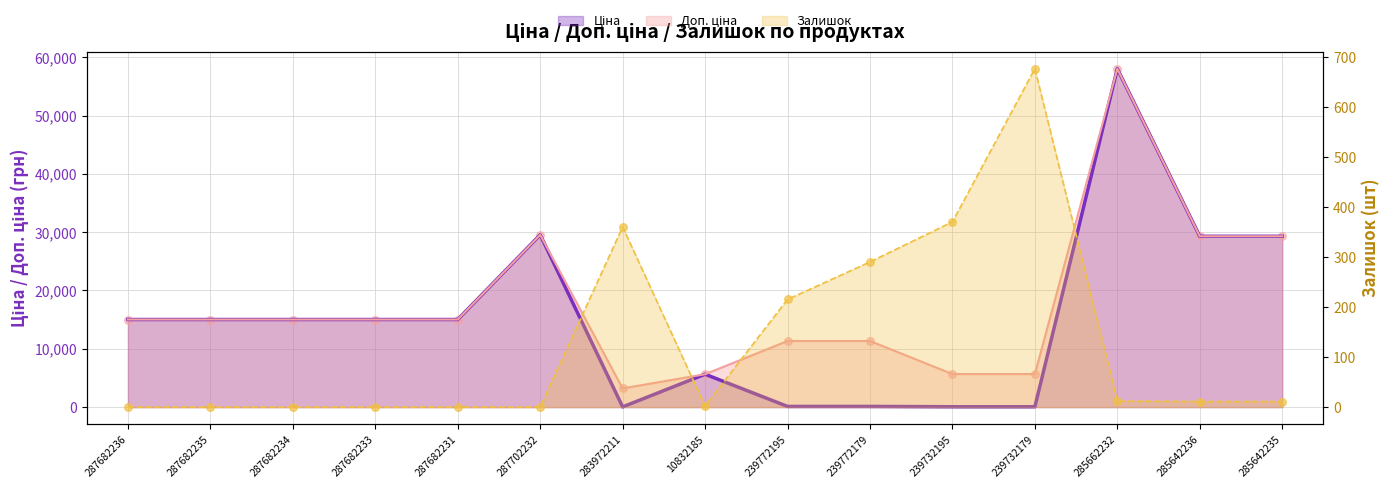

Which series reaches the maximum Y coordinate?

Ціна